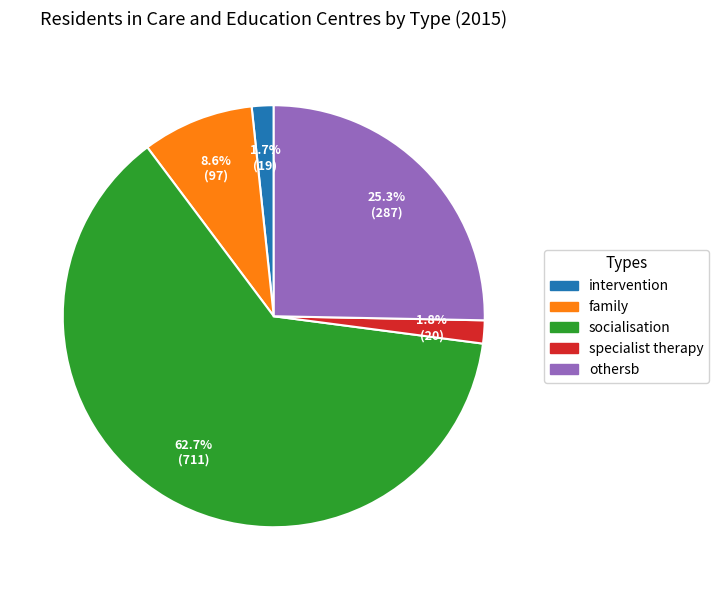

What percentage is the socialisation slice, to the nearest percent?

63%